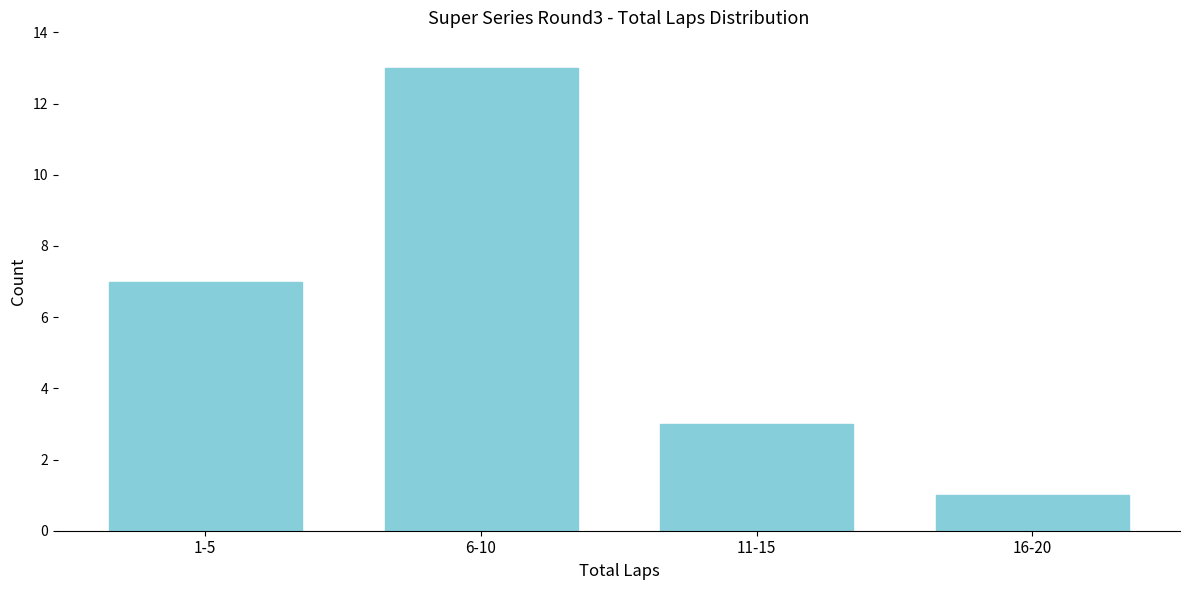

Reading right to left, what are all the values shown in this chart?

1	3	13	7